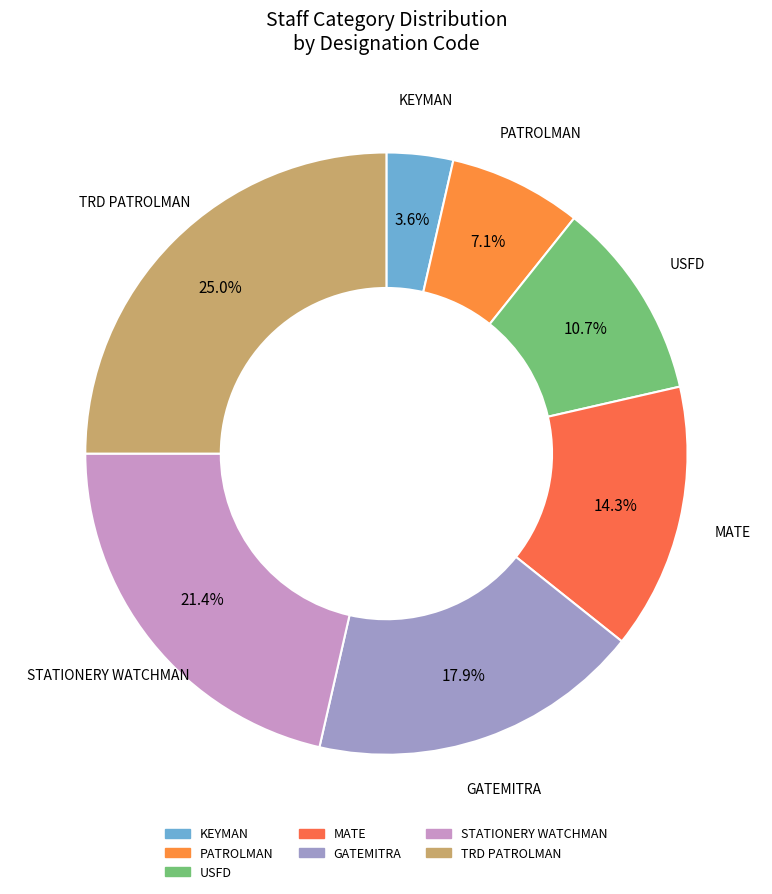

Is there a majority slice in this chart?

No